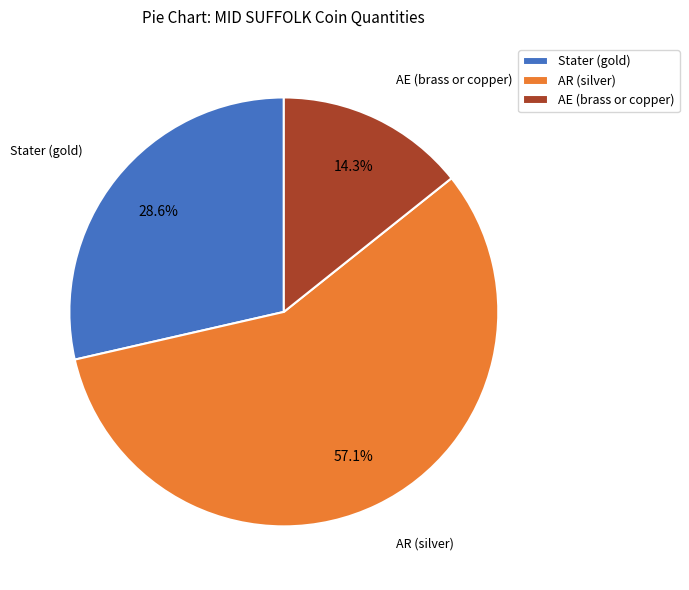

Combined, do Stater (gold) and AR (silver) account for over 50%?

Yes